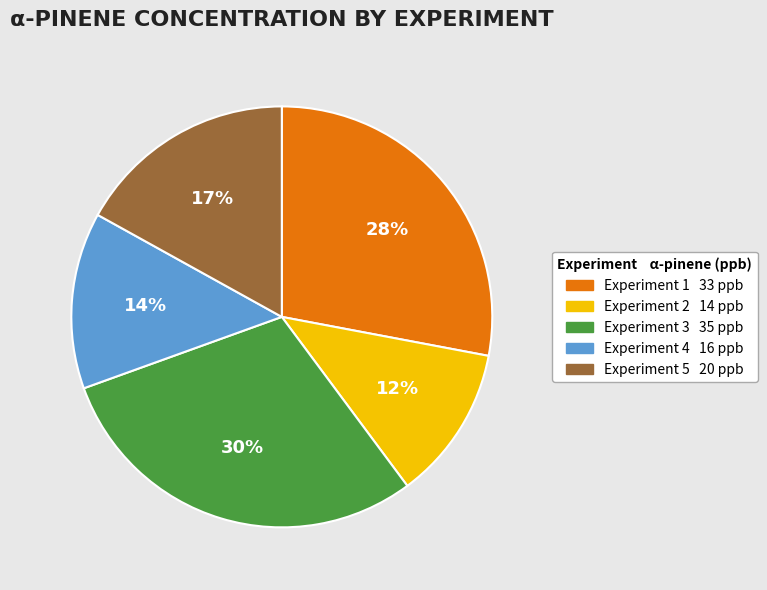

How many slices are in this pie chart?

5